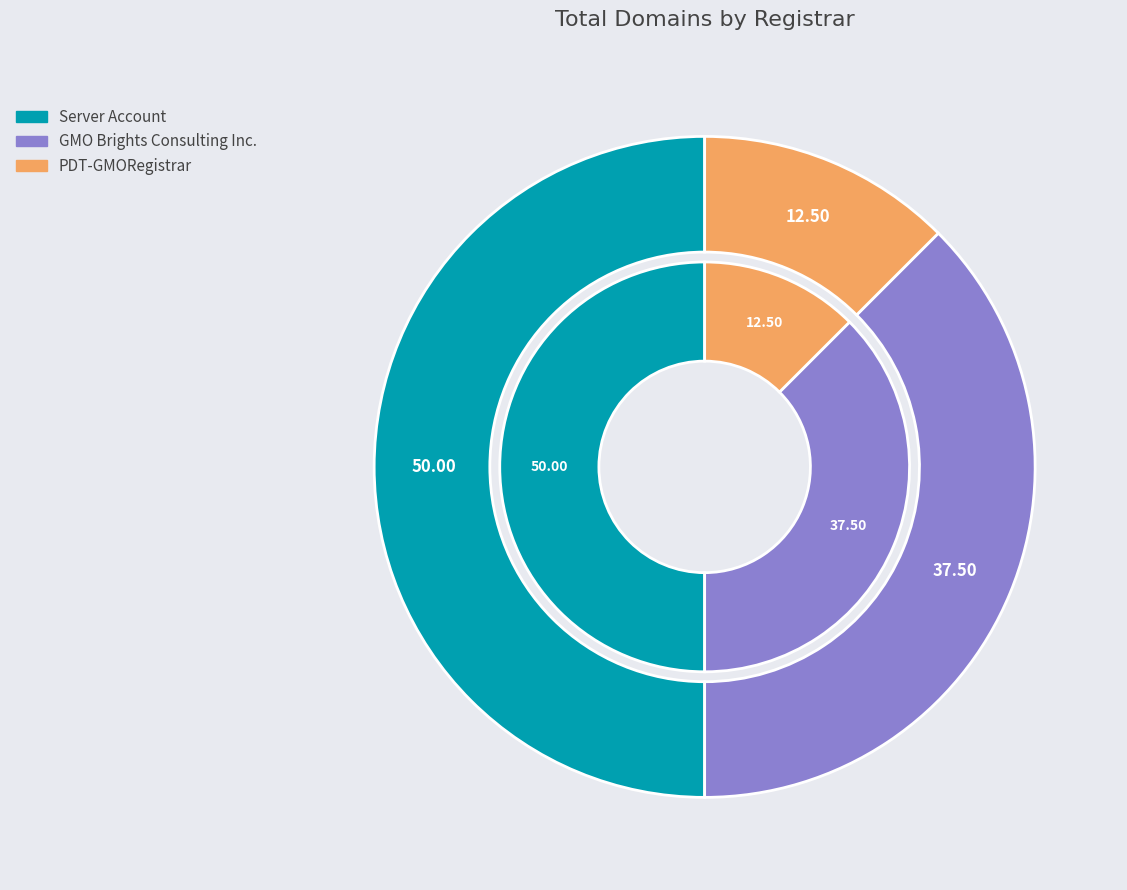

To the nearest percent, what is the average slice percentage?

33%